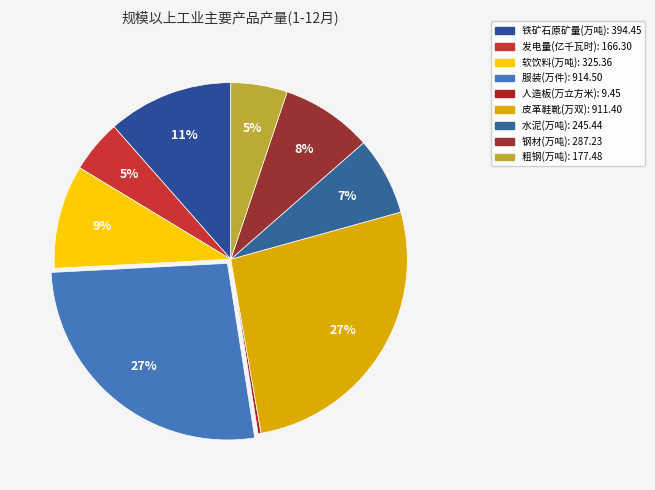

To the nearest percent, what percentage of the pie is 钢材(万吨)?

8%